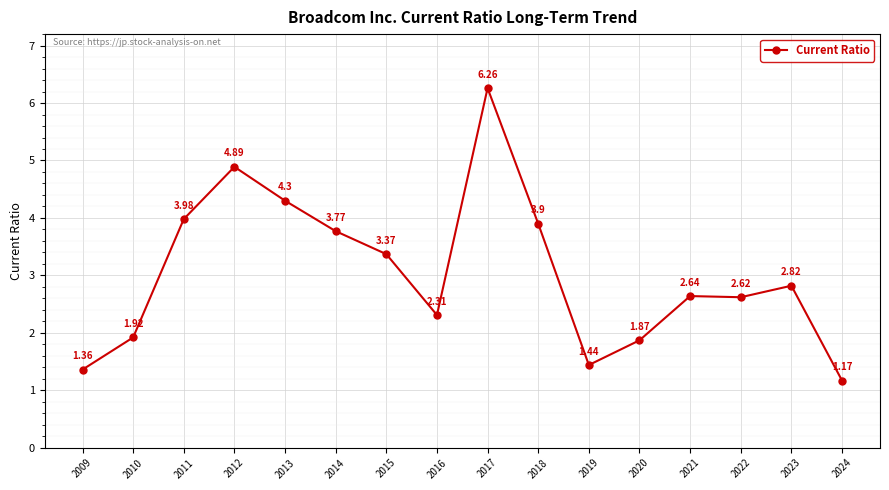

What is the sum of the values at 2019 and 2011?

5.4